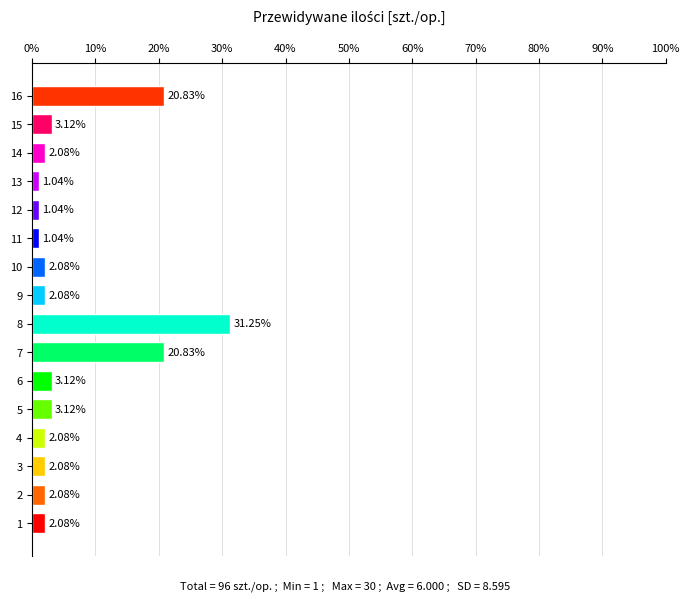

What is the ratio of the value at 2 to the value at 12?

2.0